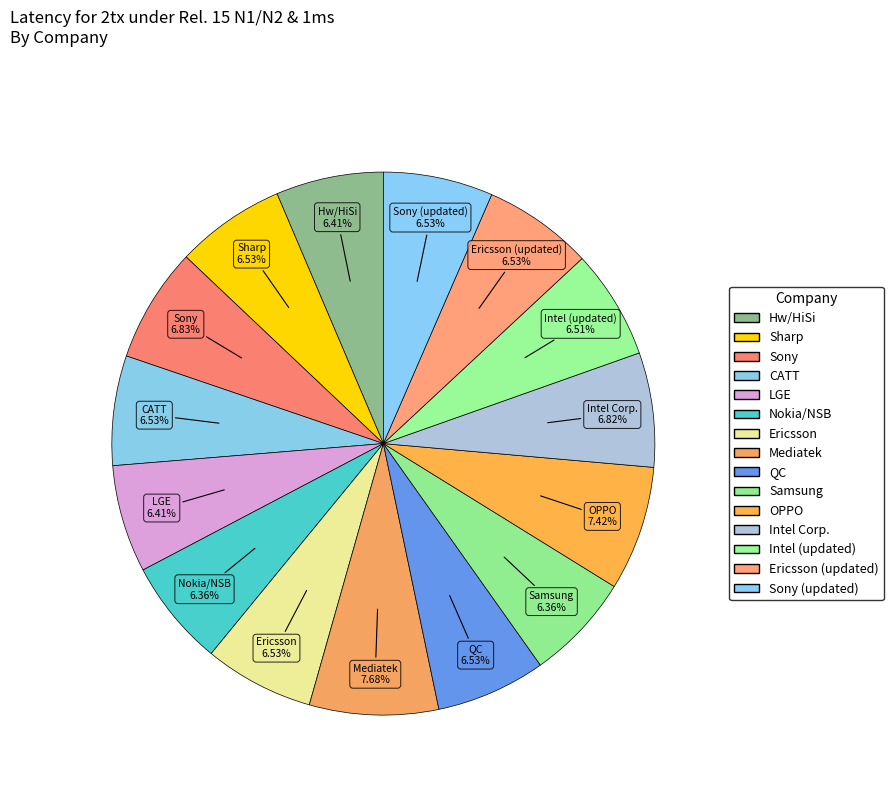

How many segments does this pie chart have?

15